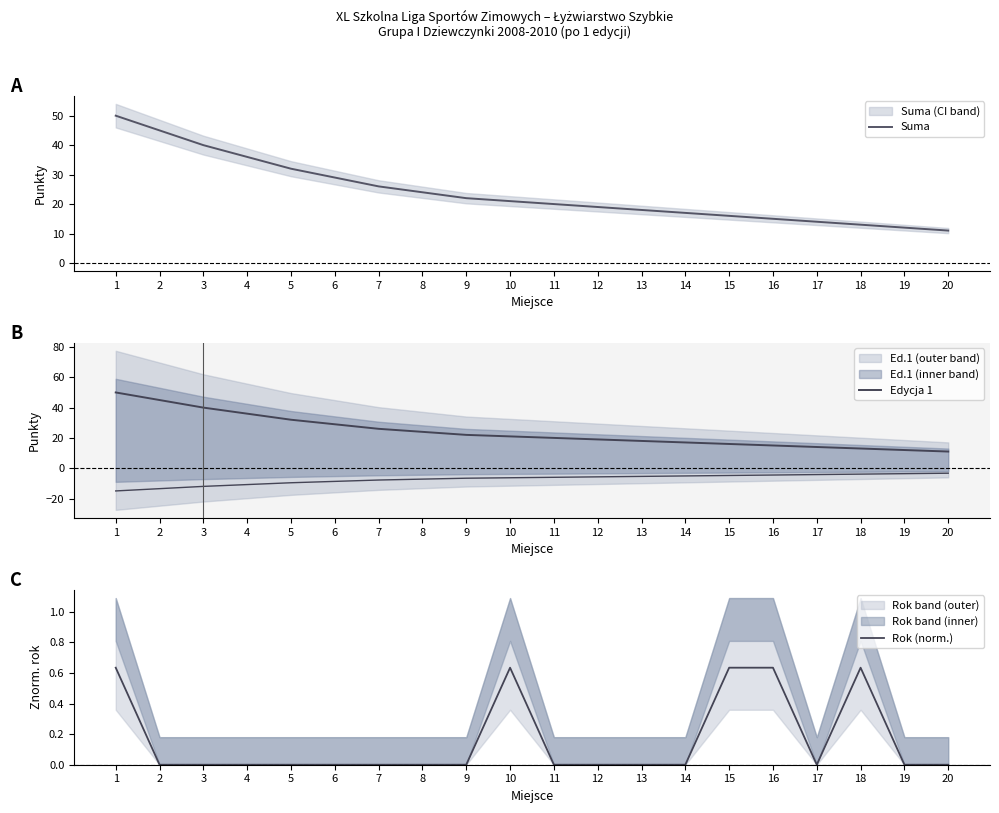

Count the number of categories in the chart.

20